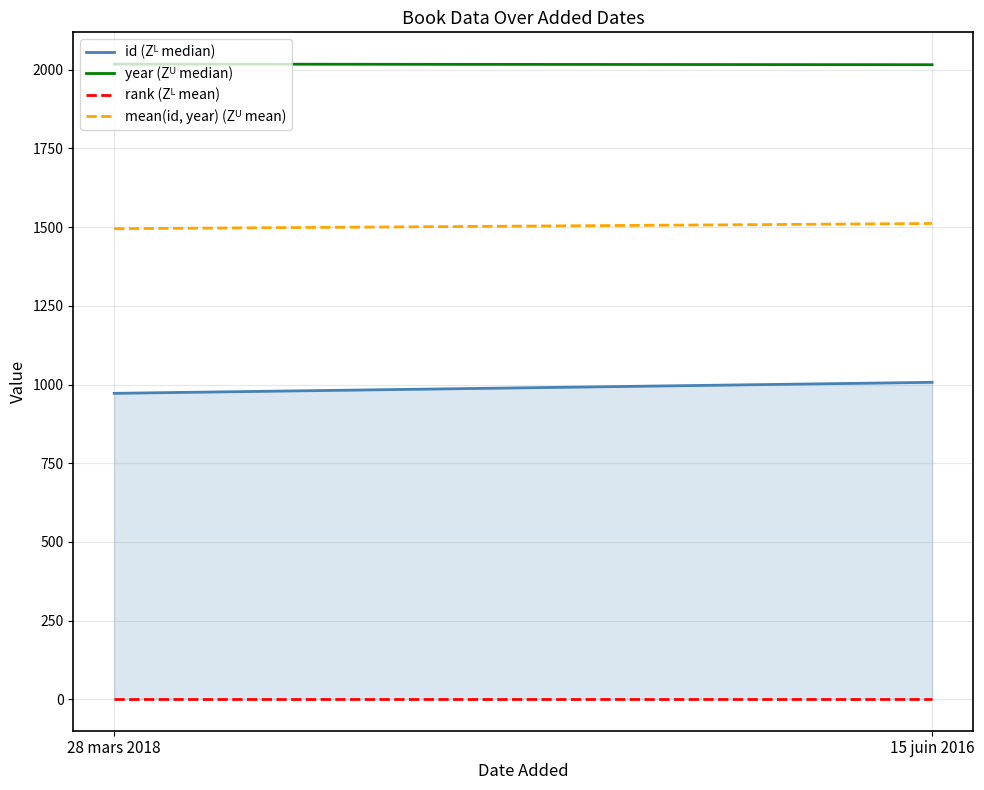

What is the label of the 1st point from the right?

15 juin 2016